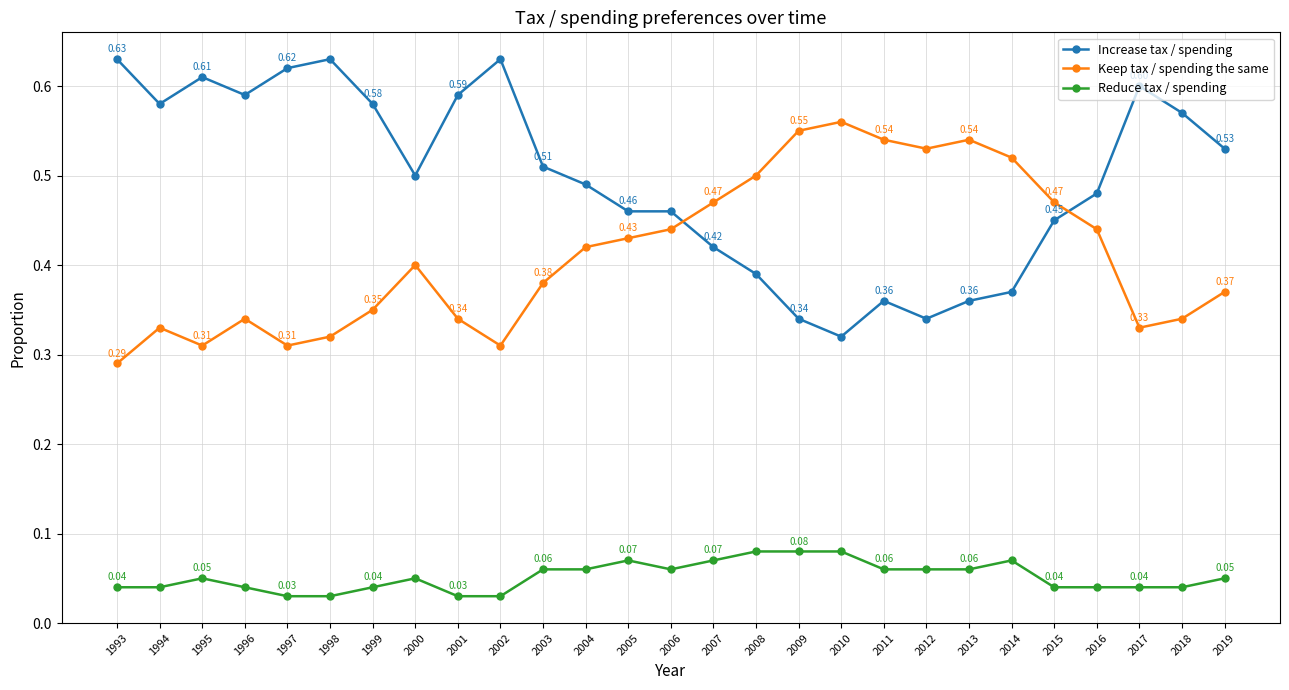

Which series has the widest spread of values?

Increase tax / spending